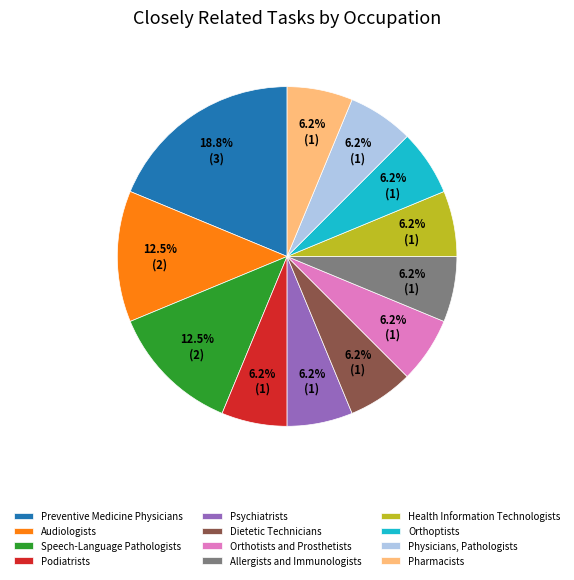

Combined, do Psychiatrists and Speech-Language Pathologists account for over 50%?

No